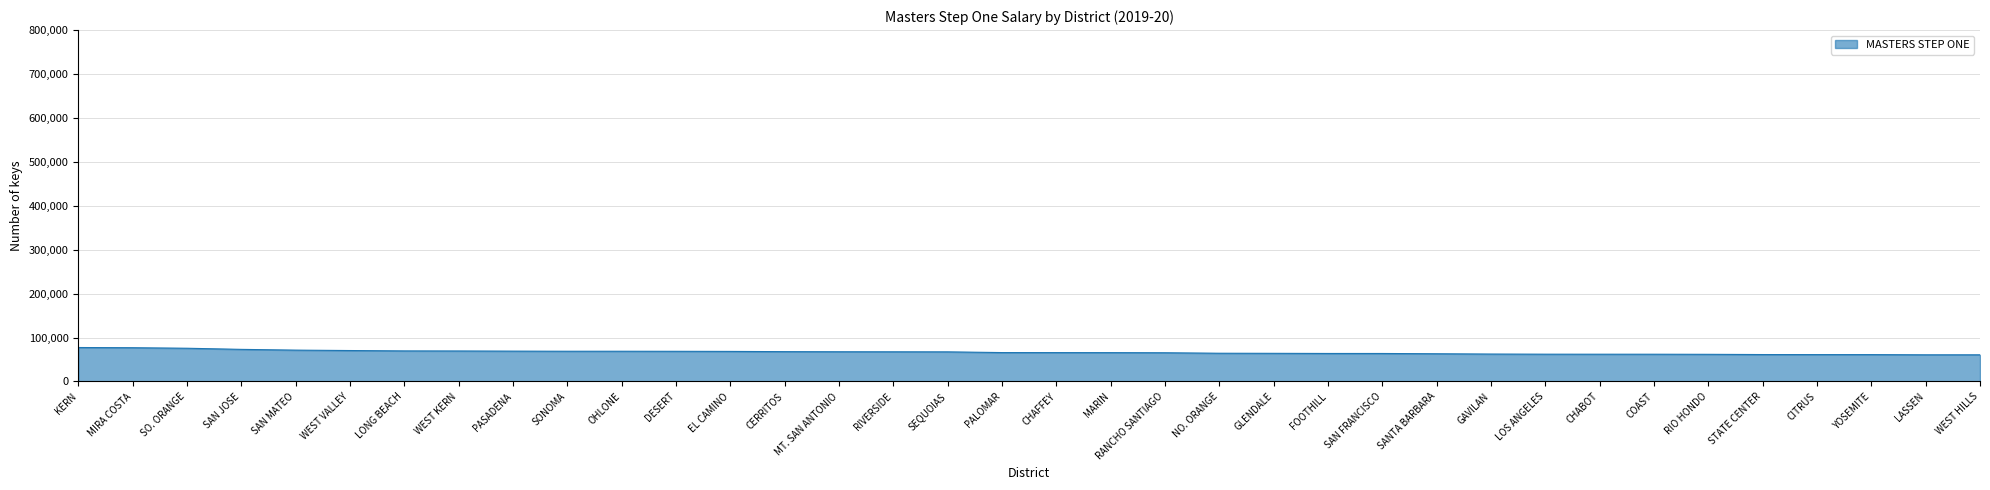

What is the maximum value shown in the chart?

77278